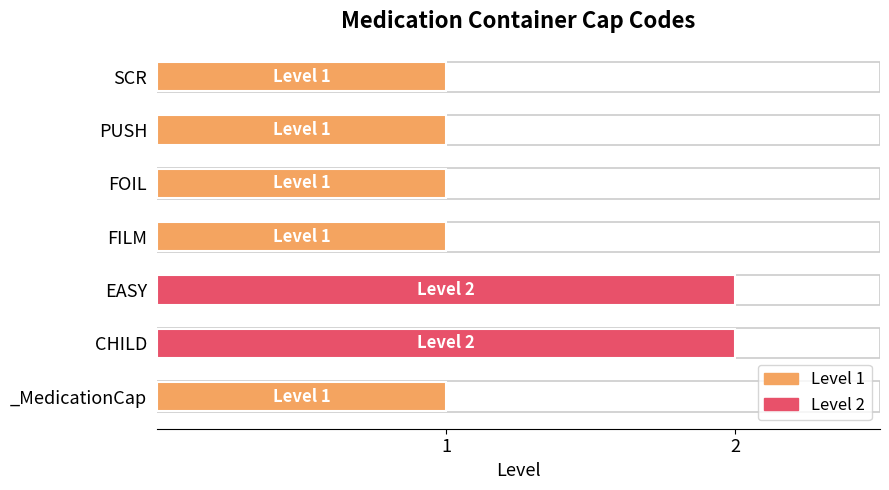

Is it true that the value at EASY is 2?

True